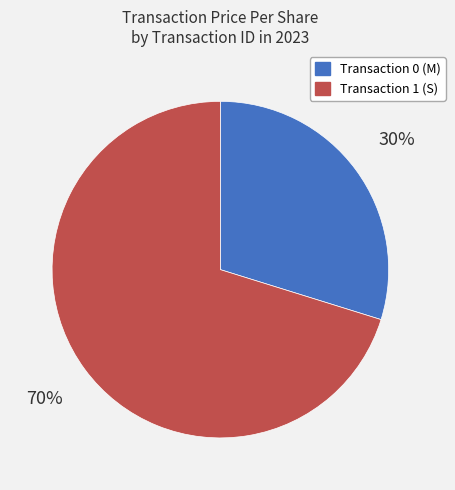

Is there a majority slice in this chart?

Yes